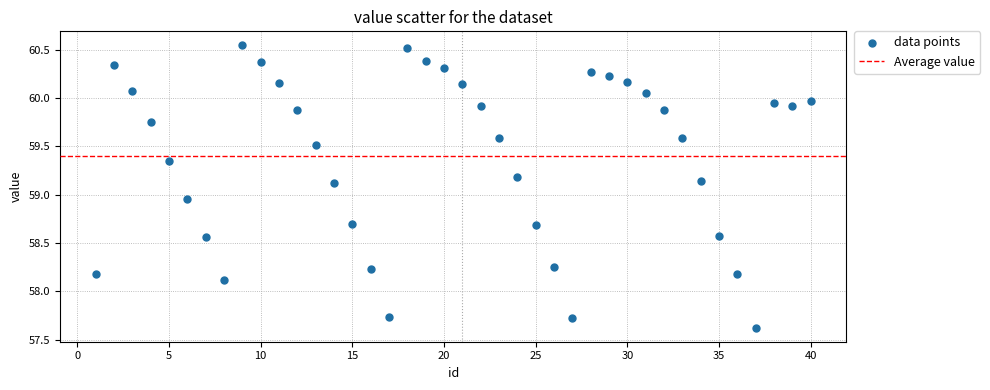

What is the range of X values (max minus min)?

39.0